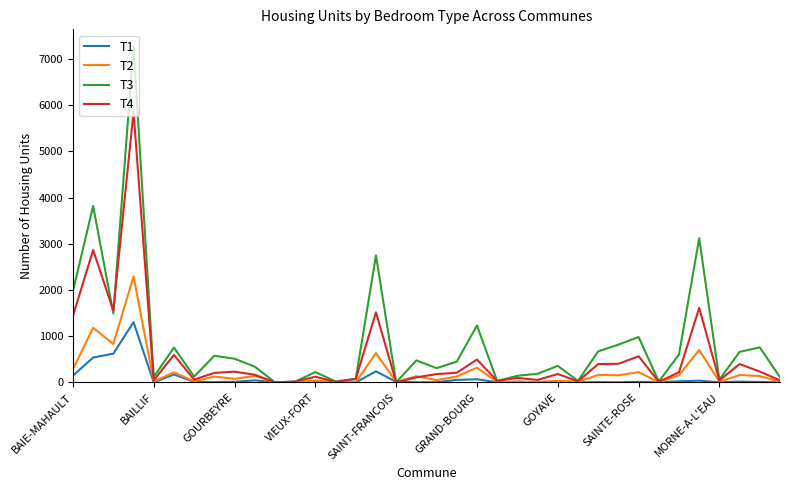

Which series has the largest total across all categories?

T3